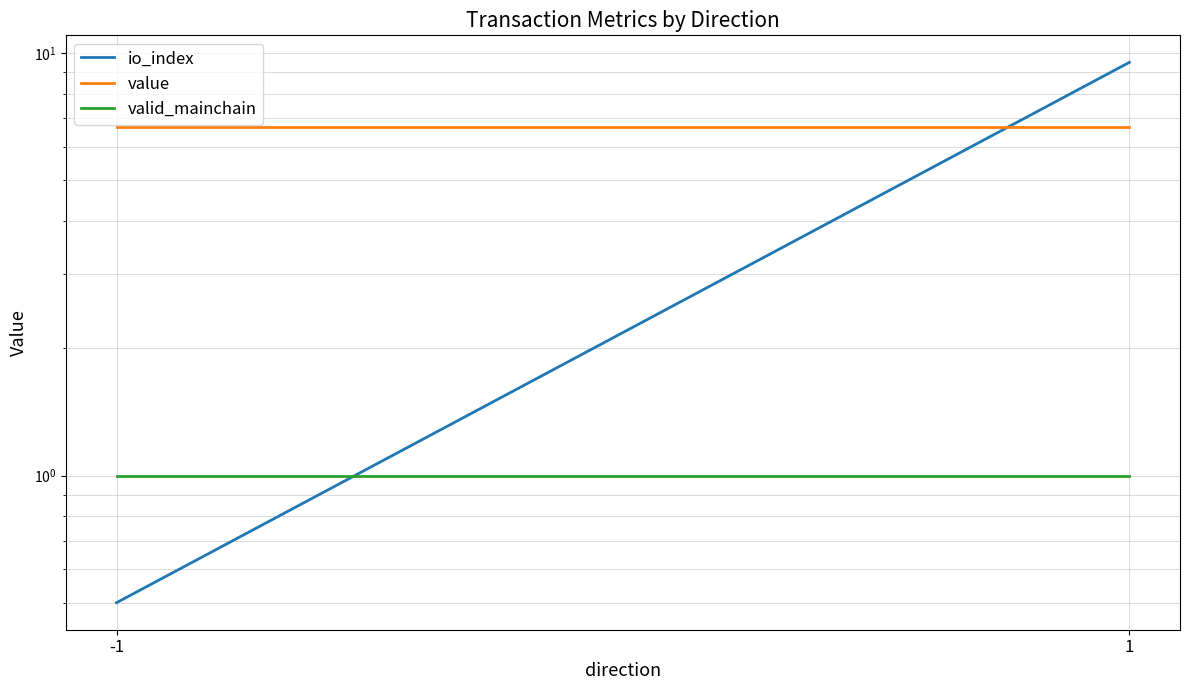

True or false: valid_mainchain has a value of 1.8 at 1.

False